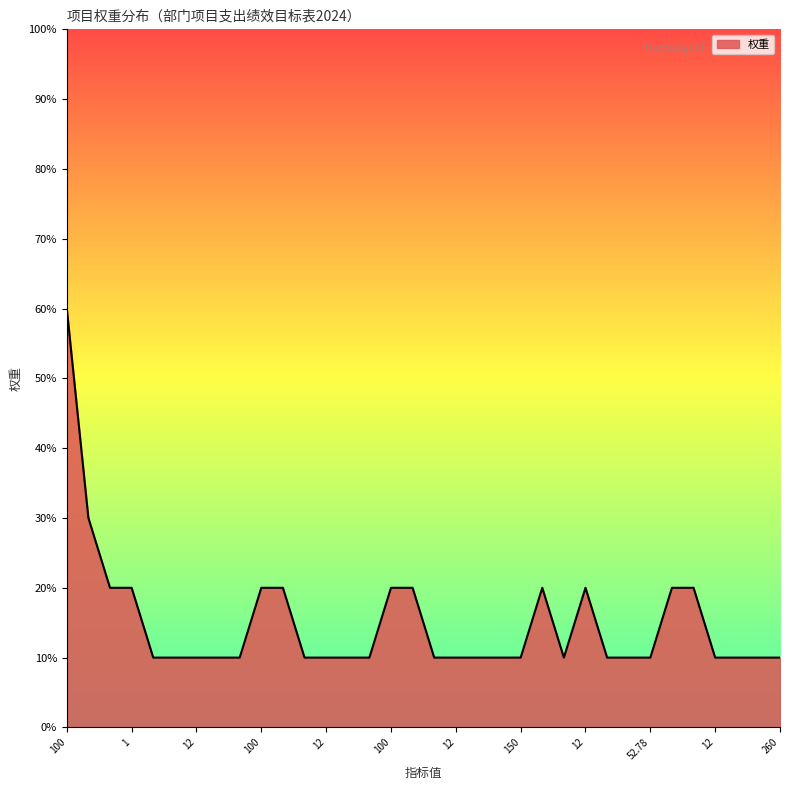

What is the greatest value displayed?

60